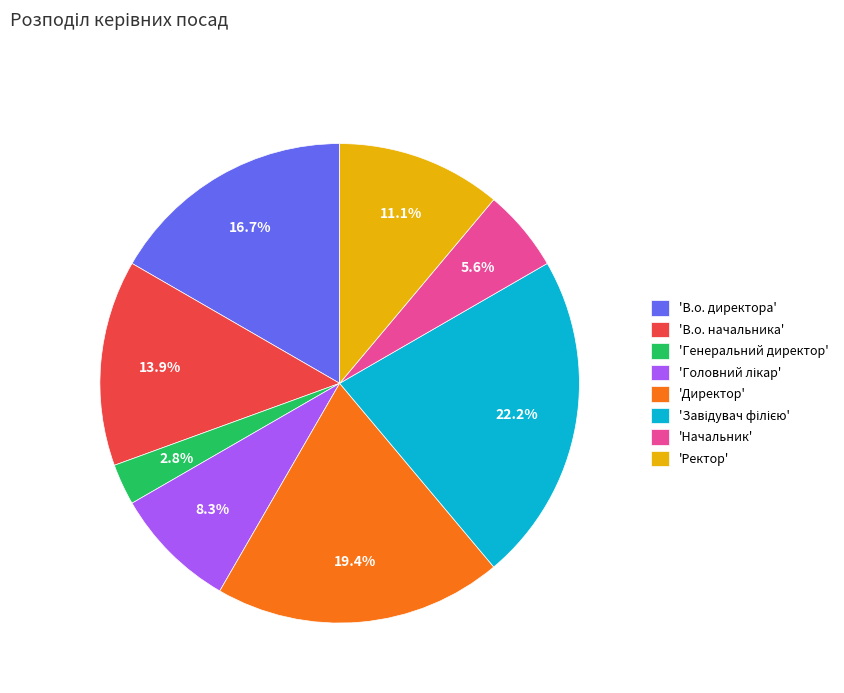

Count the number of slices in the pie.

8